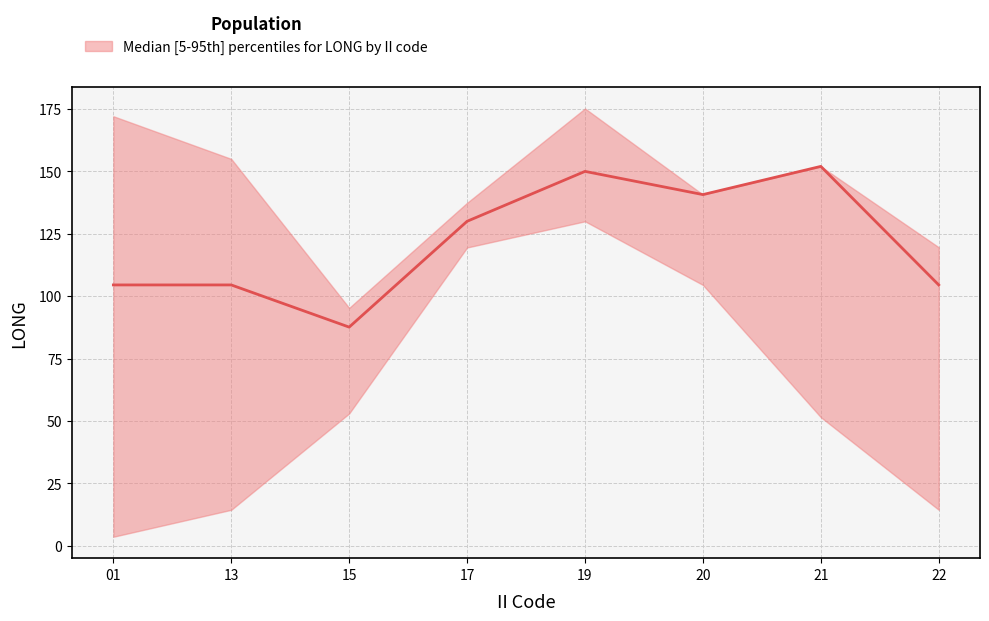

The value at 21 is 65.3. True or false?

False